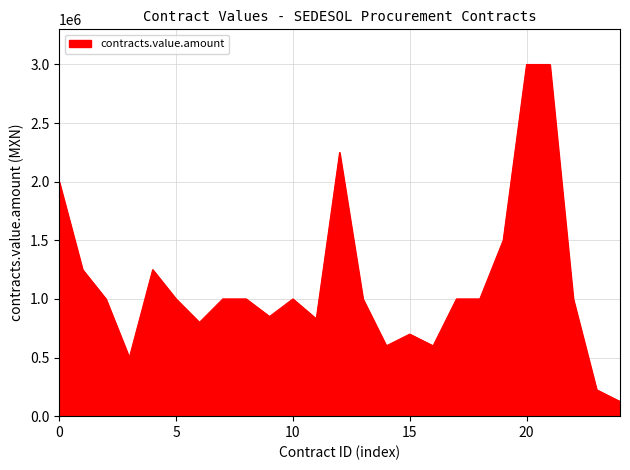

What is the difference between the maximum and minimum values?

2875000.0